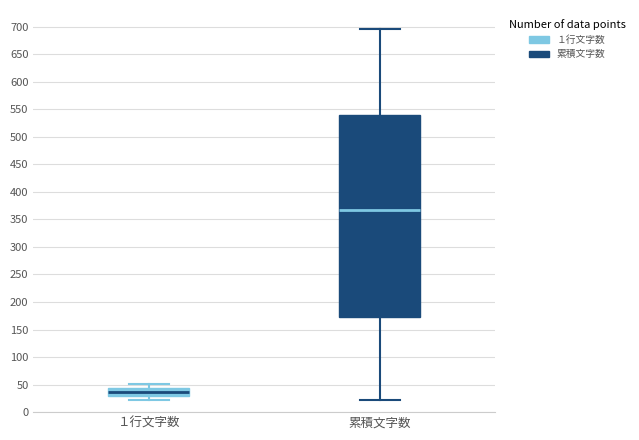

Reading left to right, read every box against the y-axis: the position of its median line, the range the box covers, and the ends of its whiskers. The values are not printed on the chart, so give them approximately, as read against the axis.

１行文字数: median 35, box 30 to 45, whiskers 20 to 50
累積文字数: median 365, box 175 to 540, whiskers 20 to 695